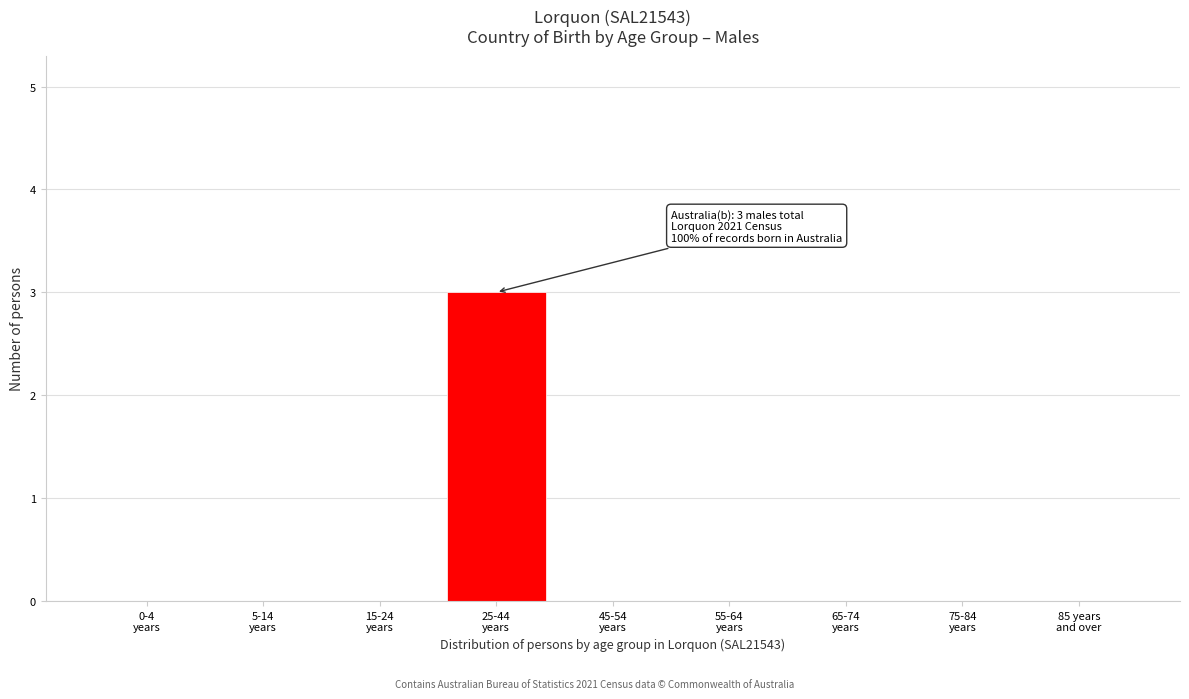

Count the number of data series in this chart.

1